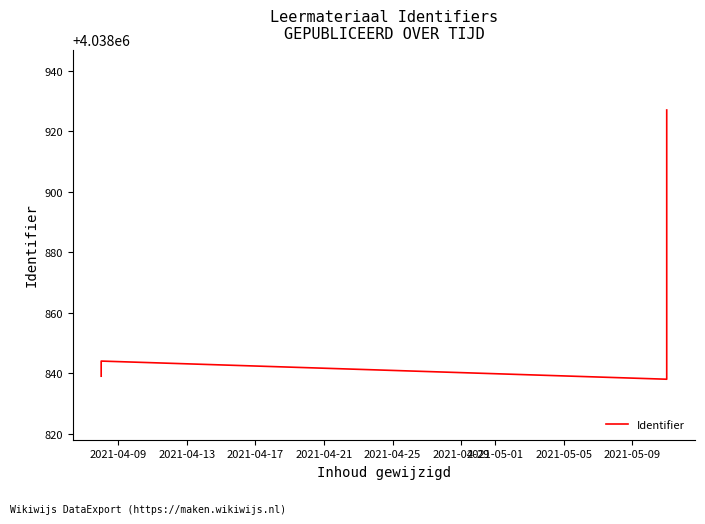

What is the greatest value displayed?

4038927